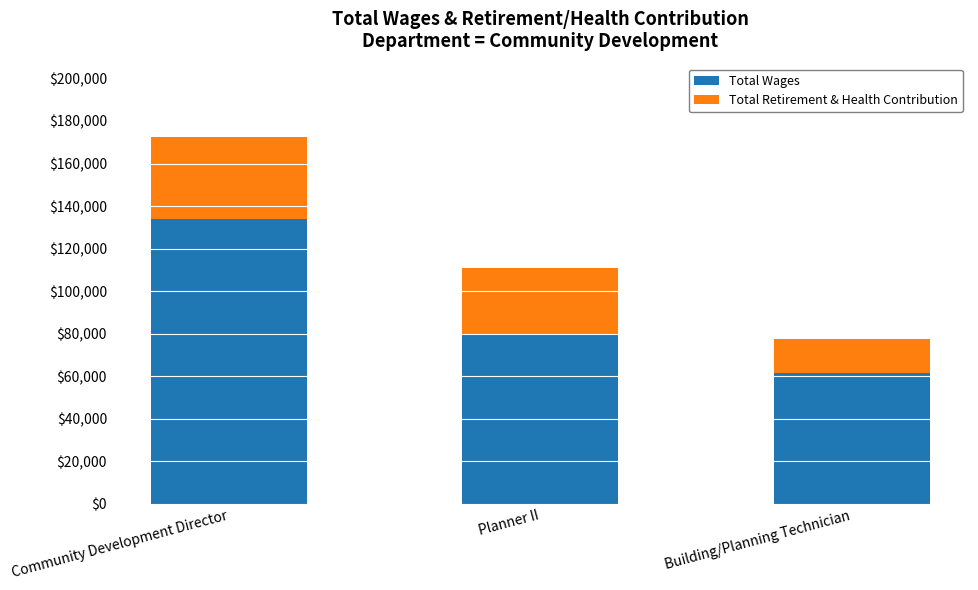

Rank the categories by Total Wages value from lowest to highest.

Building/Planning Technician, Planner II, Community Development Director